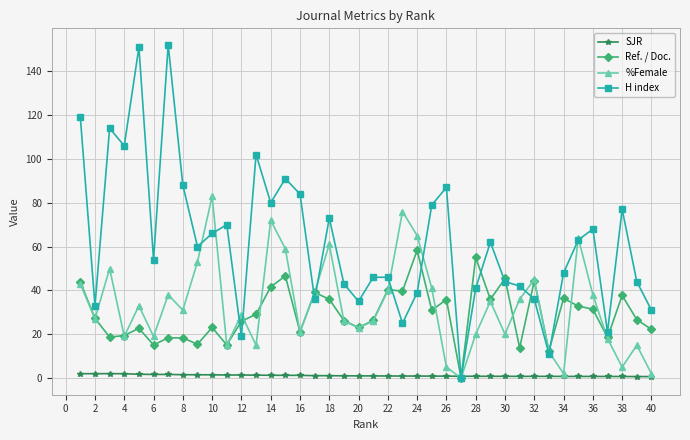

At how many categories does at least one series exceed 16?

38